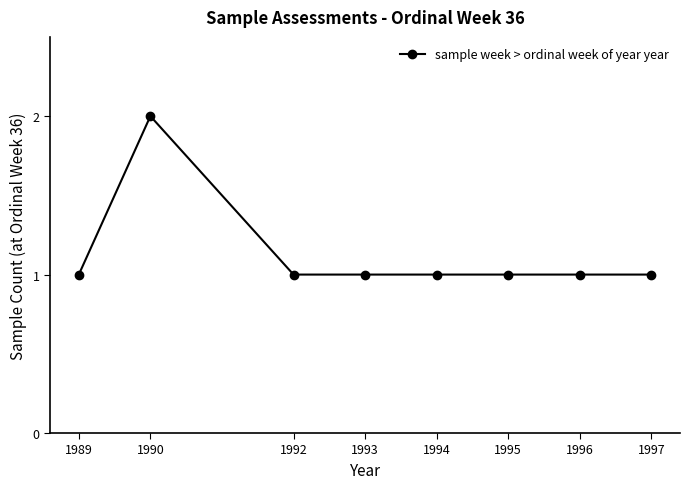

At which category does the data reach its first local peak?

1990